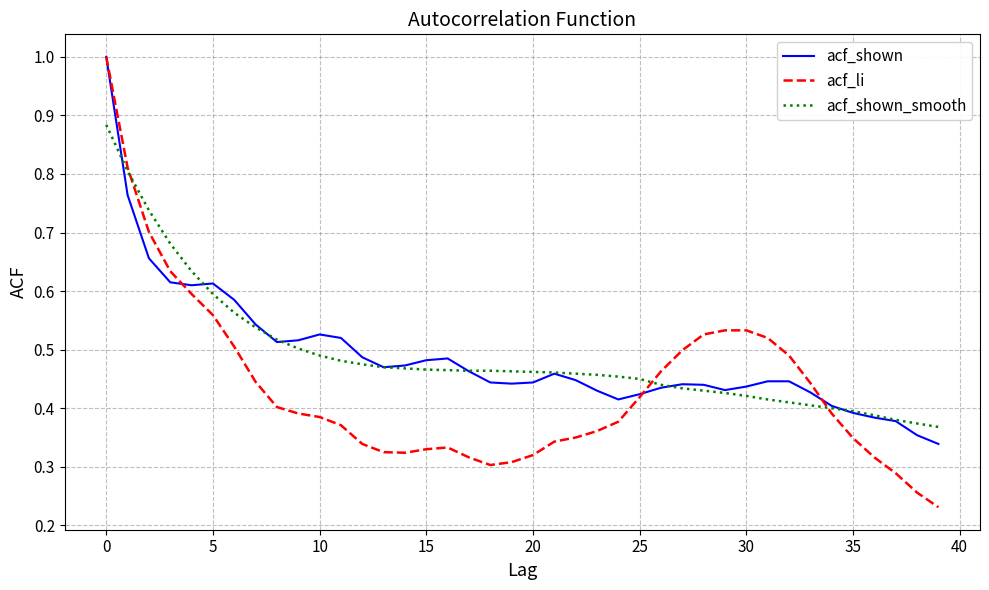

What is the highest value of the acf_shown series?

1.0